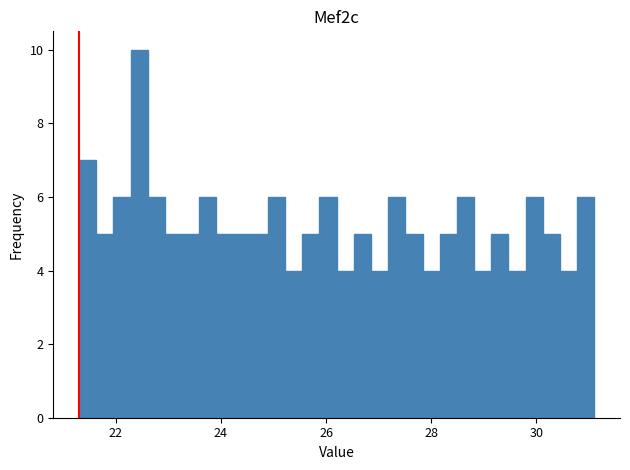

Around what value on the x-axis is the tallest bar? Give the approximate position of its centre, as read against the axis.

22.4